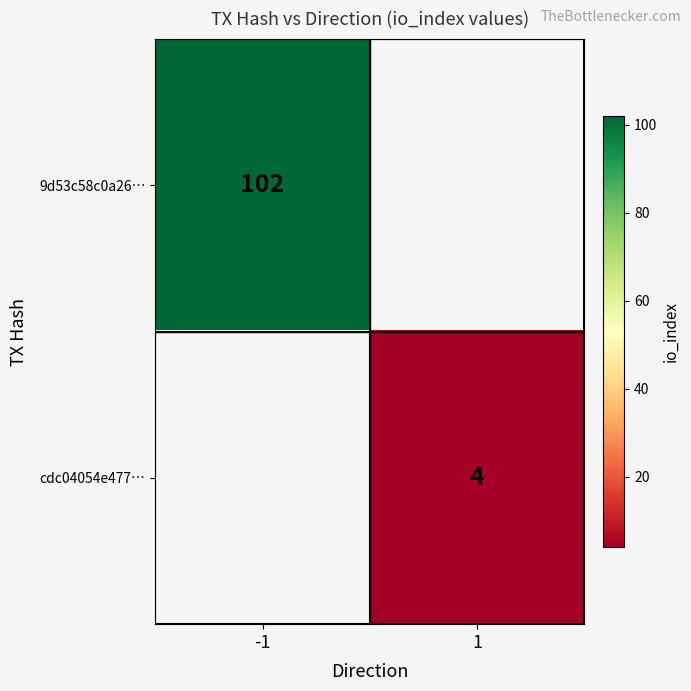

Is it true that 9d53c58c0a26… equals 102 at -1?

True